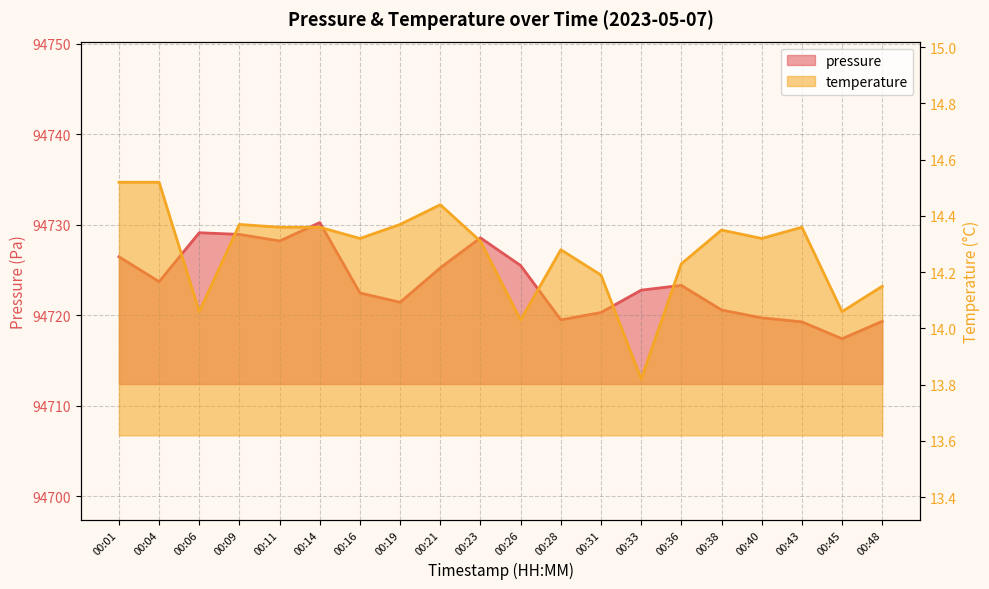

What is the smallest value displayed?

13.8